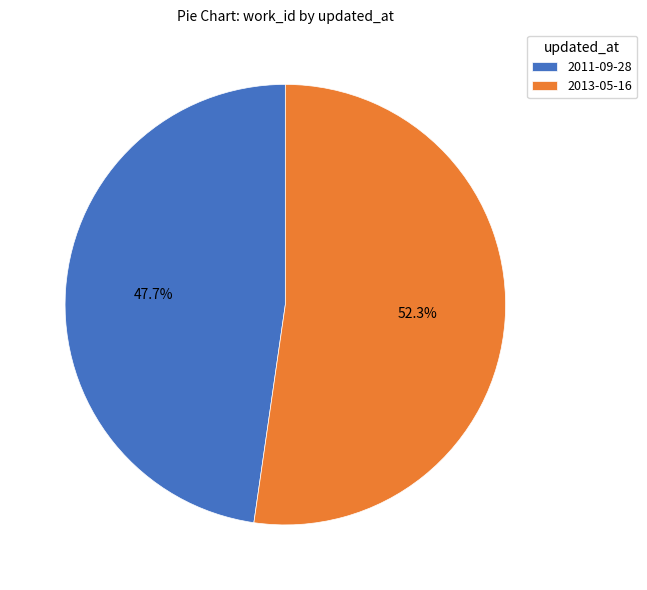

Which slice is the smallest?

2011-09-28